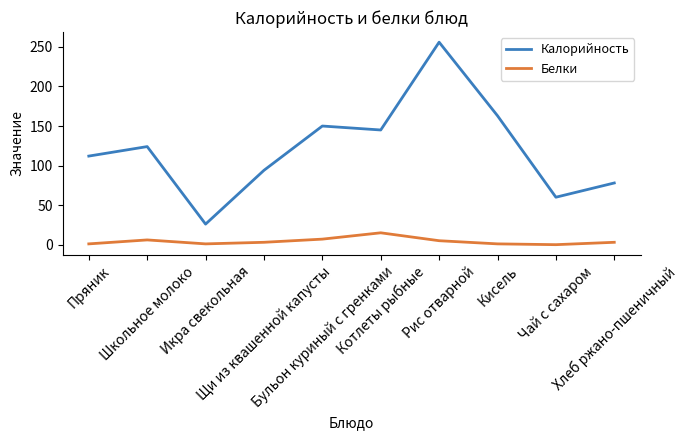

The Калорийность series shows 256 at Рис отварной. True or false?

True